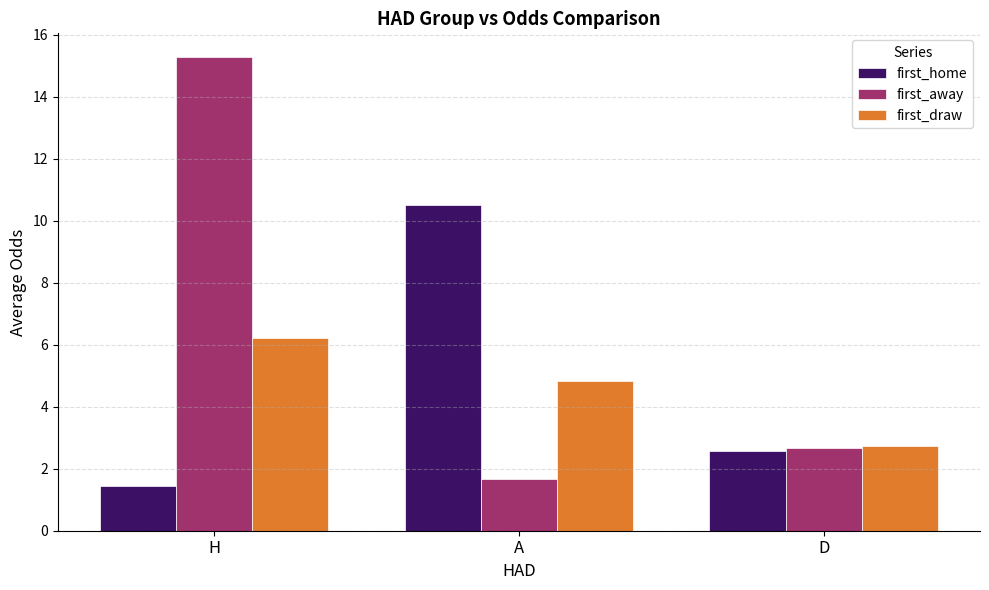

Is it true that first_away equals 15.3 at H?

True